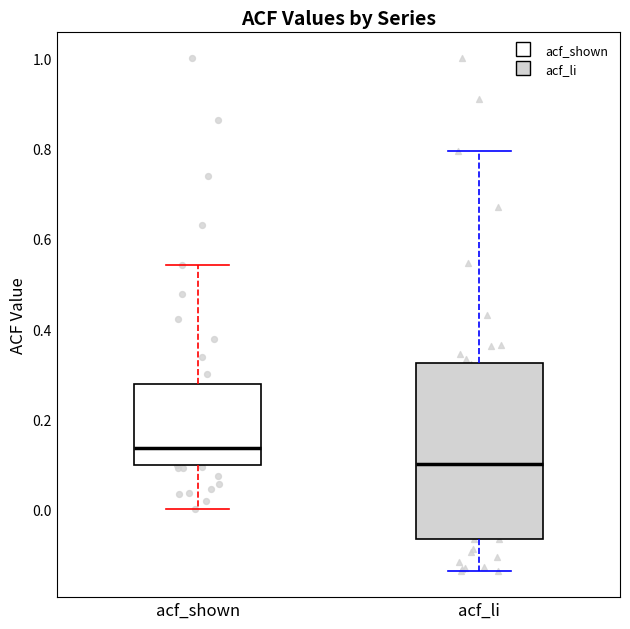

Which box's median line is the lowest?

acf_li